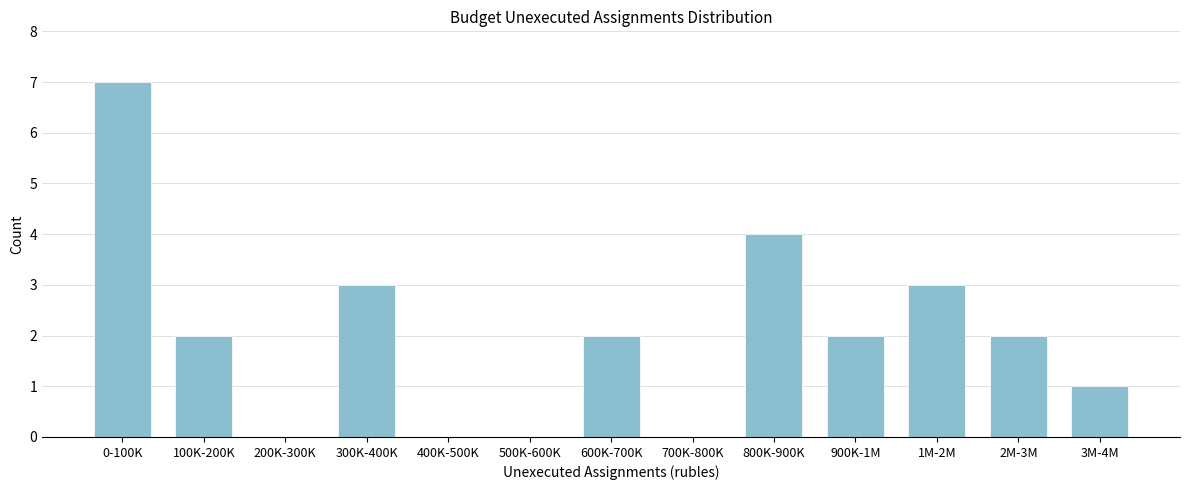

Reading left to right, what are all the values shown in this chart?

0-100K=7	100K-200K=2	200K-300K=0	300K-400K=3	400K-500K=0	500K-600K=0	600K-700K=2	700K-800K=0	800K-900K=4	900K-1M=2	1M-2M=3	2M-3M=2	3M-4M=1